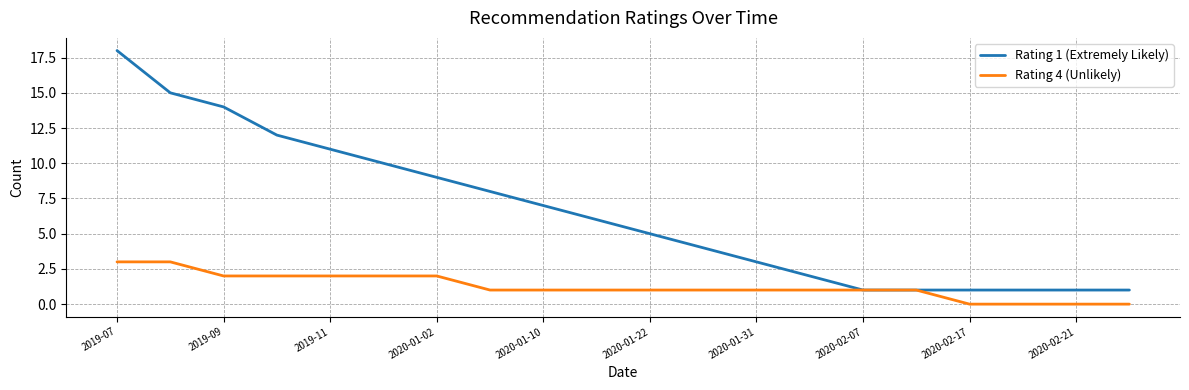

List the series in order of their peak value, highest first.

Rating 1 (Extremely Likely), Rating 4 (Unlikely)